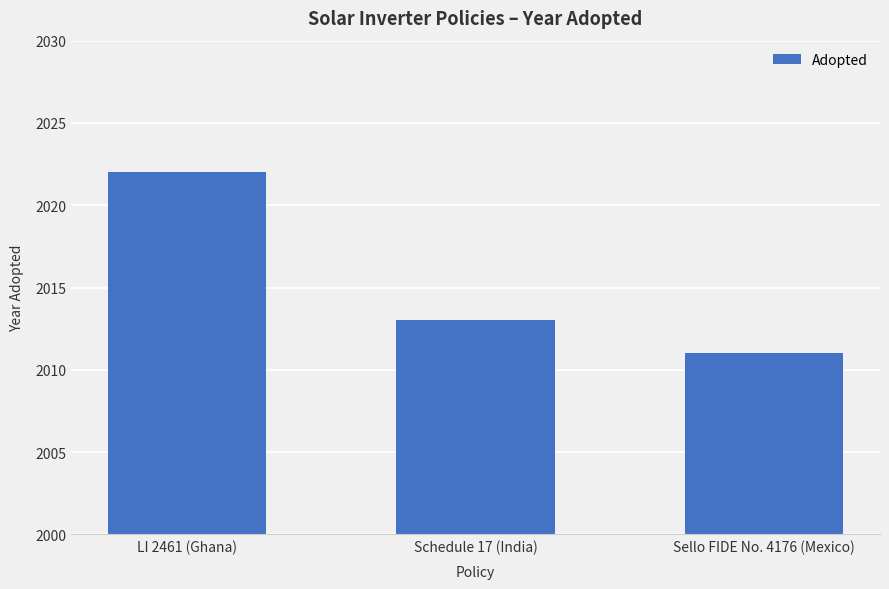

Rank the categories by value from lowest to highest.

Sello FIDE No. 4176 (Mexico), Schedule 17 (India), LI 2461 (Ghana)